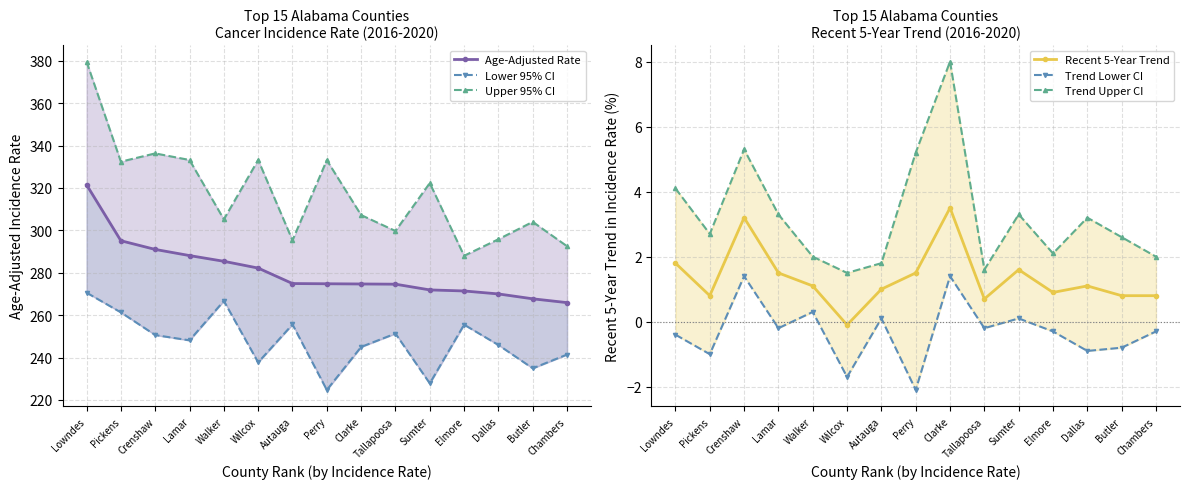

True or false: Upper 95% CI and Trend Lower CI cross at least once.

False